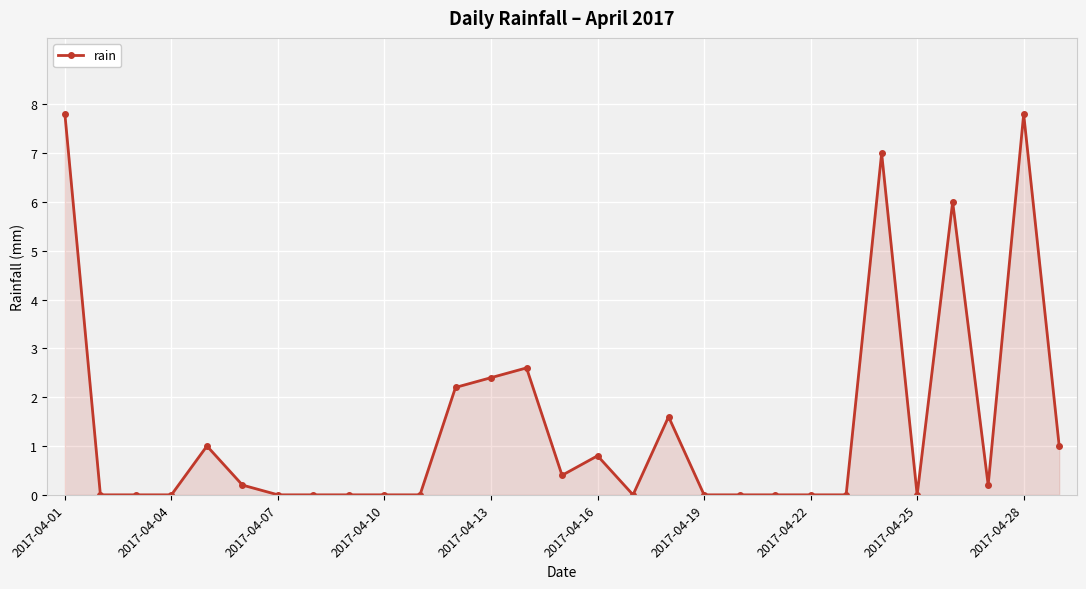

Reading right to left, transcribe all the data shown in this chart.

1.0	7.8	0.2	6.0	0.0	7.0	0.0	0.0	0.0	0.0	0.0	1.6	0.0	0.8	0.4	2.6	2.4	2.2	0.0	0.0	0.0	0.0	0.0	0.2	1.0	0.0	0.0	0.0	7.8